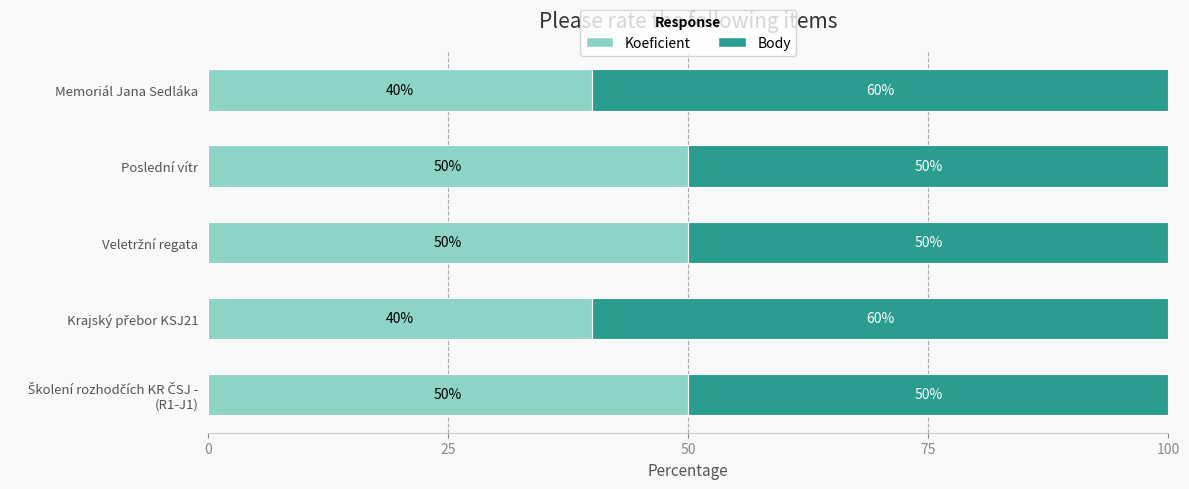

What is the difference between the maximum and minimum values in the Koeficient series?

10